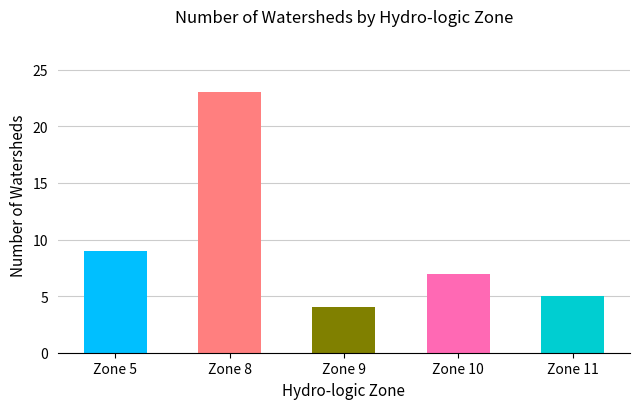

What is the maximum value shown in the chart?

23